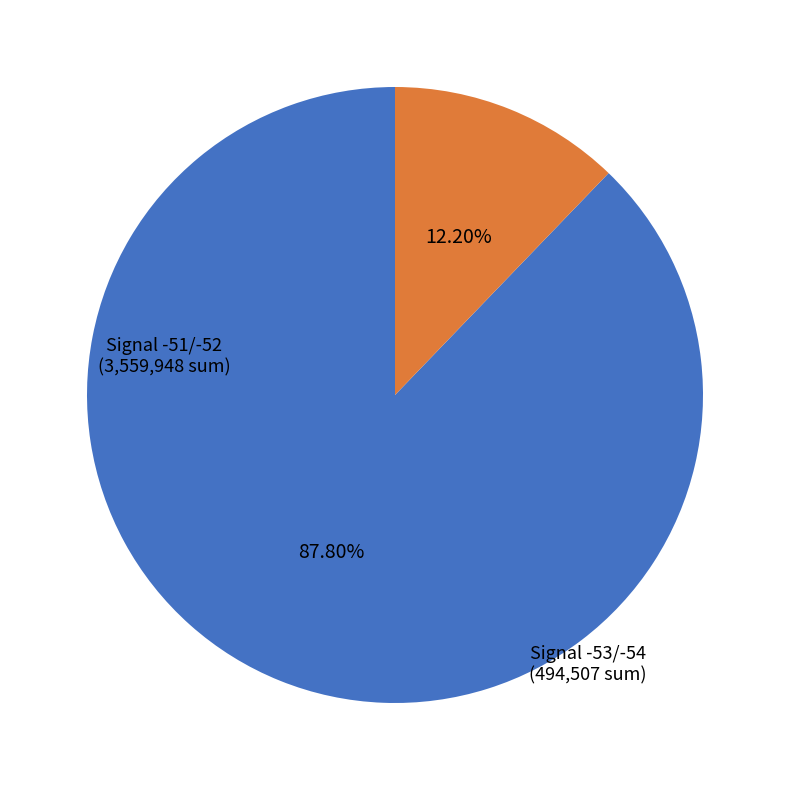

Is Signal -53/-54 the majority of the pie?

No